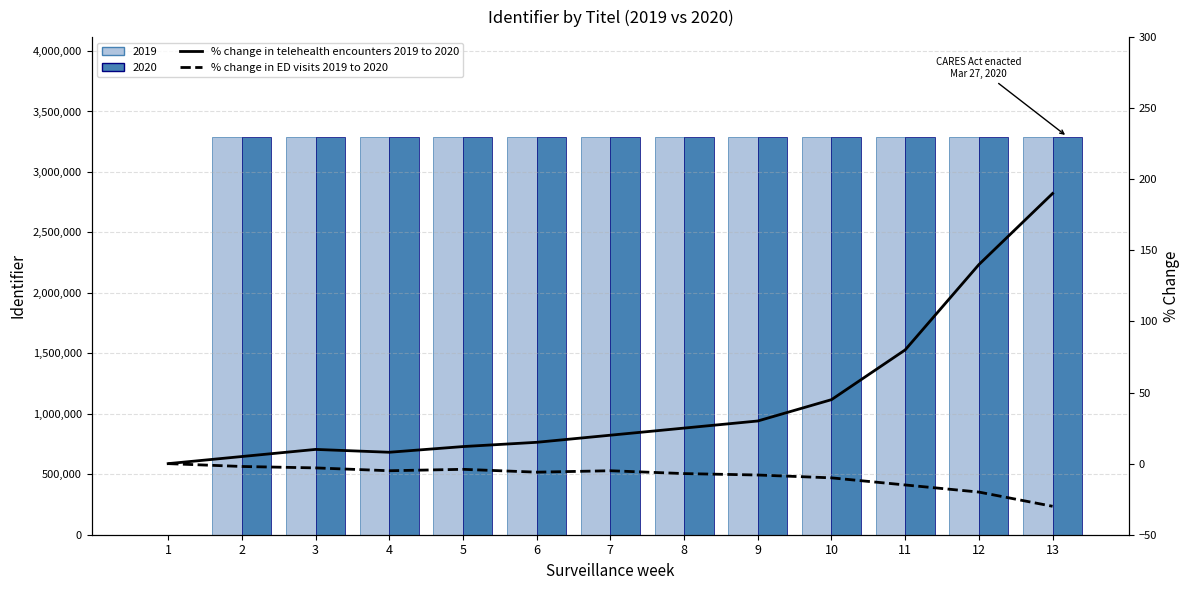

How many bars are there in each group?

2